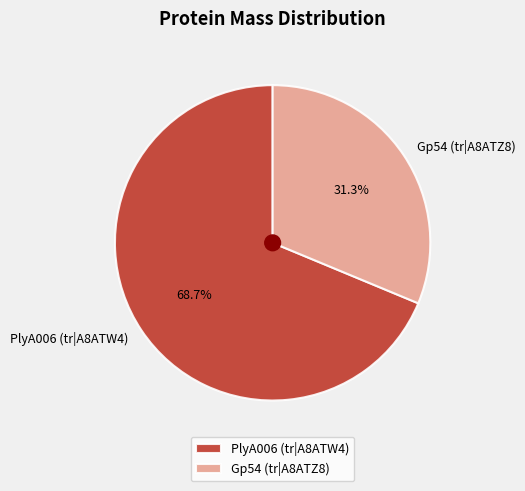

What is the smallest slice in the pie chart?

Gp54 (tr|A8ATZ8)